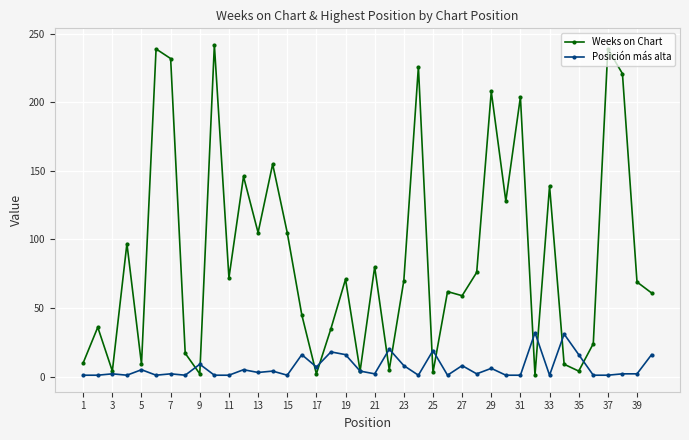

Which series has the largest total across all categories?

Weeks on Chart